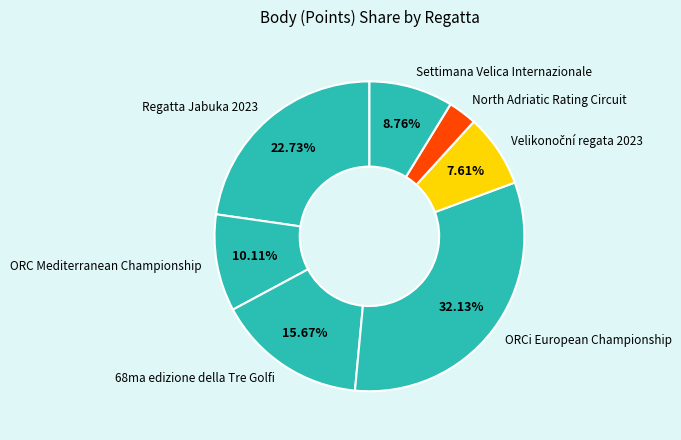

Is there any slice that represents more than half of the pie?

No